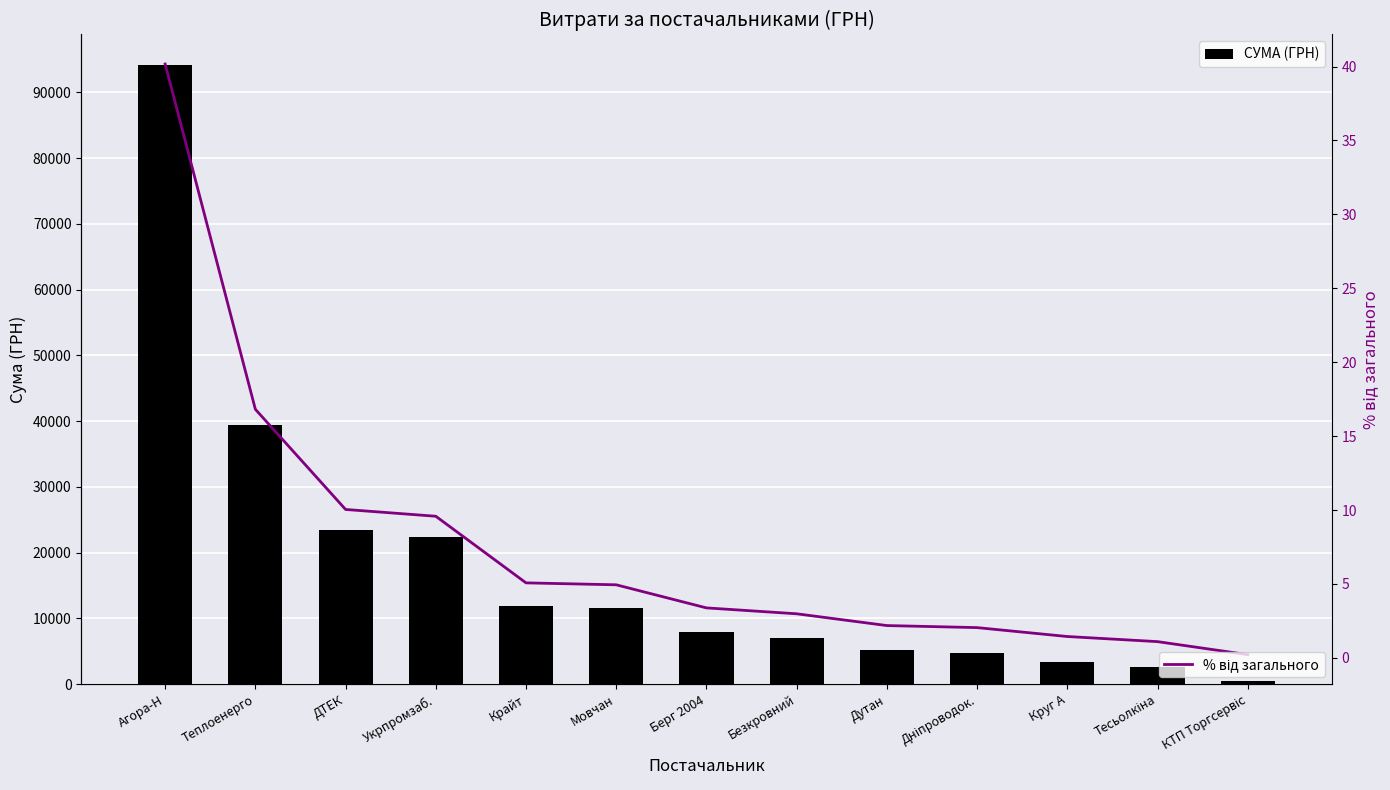

What is the difference between the maximum and second lowest values in the % від загального series?

39.1